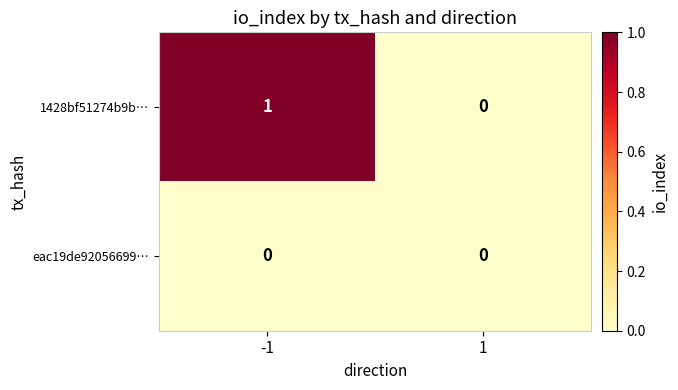

Rank the series by their maximum value, from highest to lowest.

1428bf51274b9b…, eac19de92056699…